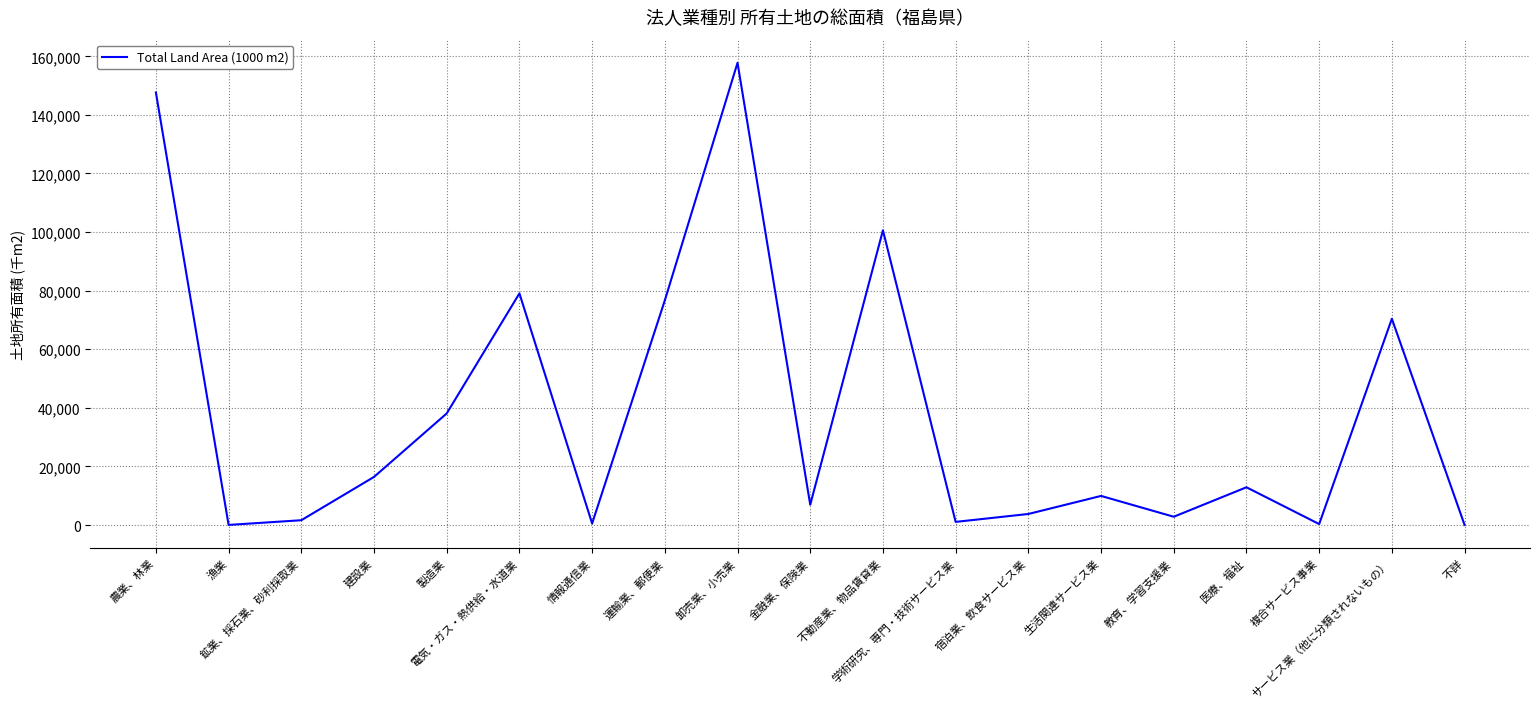

Does the chart have visible grid lines?

Yes